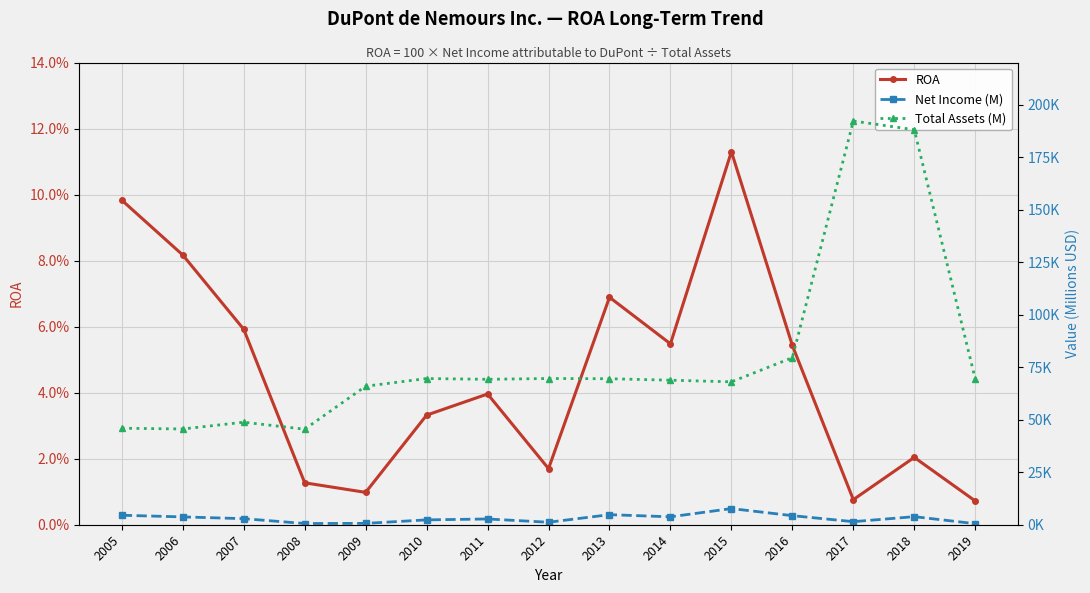

The value of ROA at 2015 is 0.1. True or false?

False